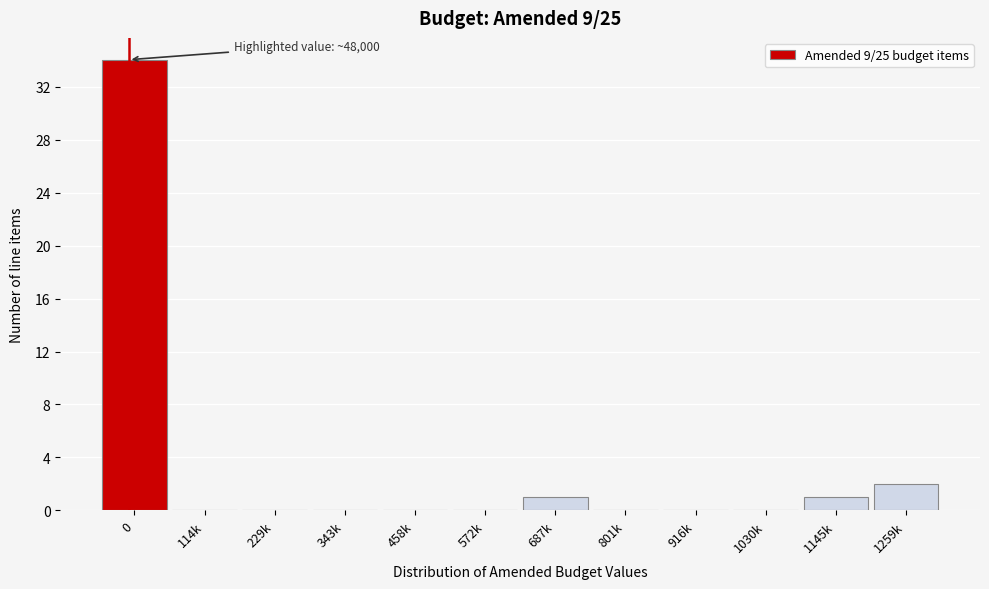

Reading right to left, extract all data points from this chart.

1259k=2	1145k=1	1030k=0	916k=0	801k=0	687k=1	572k=0	458k=0	343k=0	229k=0	114k=0	0=34